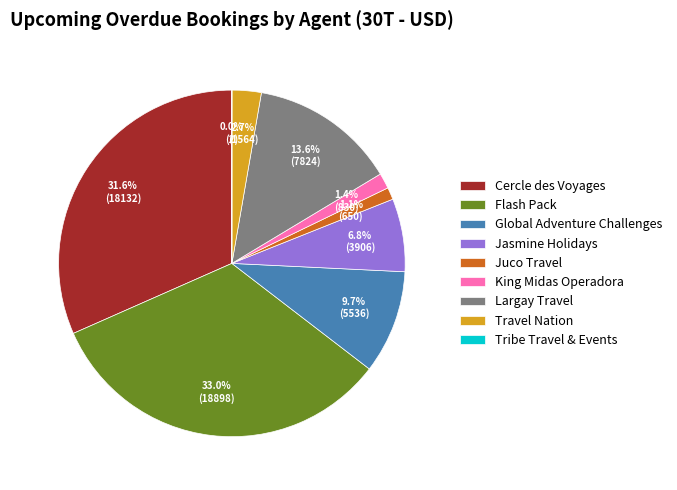

To the nearest percent, what percentage of the pie is King Midas Operadora?

1%